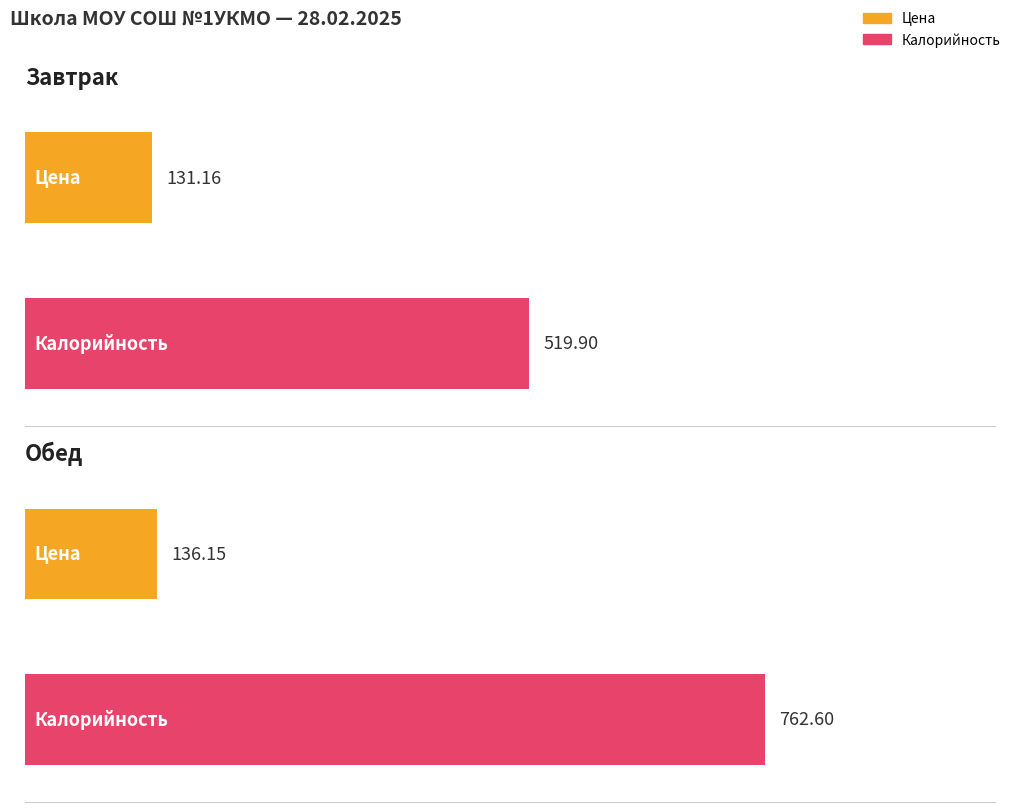

Which category has the highest value in the Цена series?

Обед